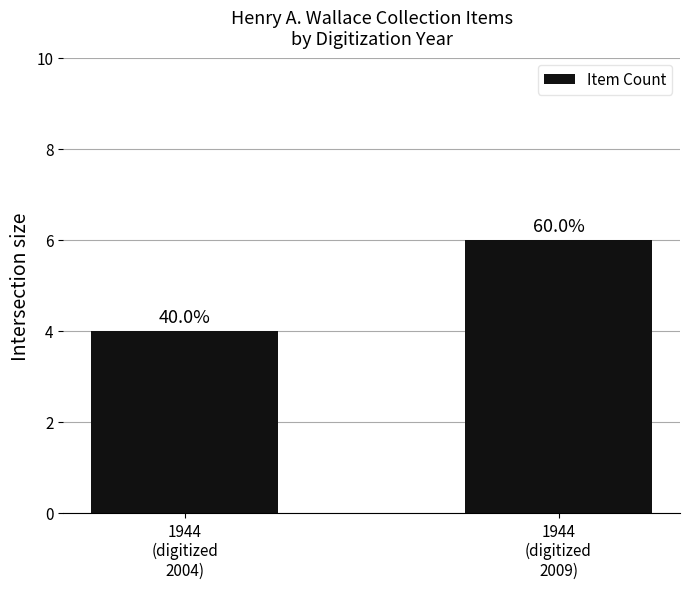

Read the value at 1944
(digitized
2004).

4